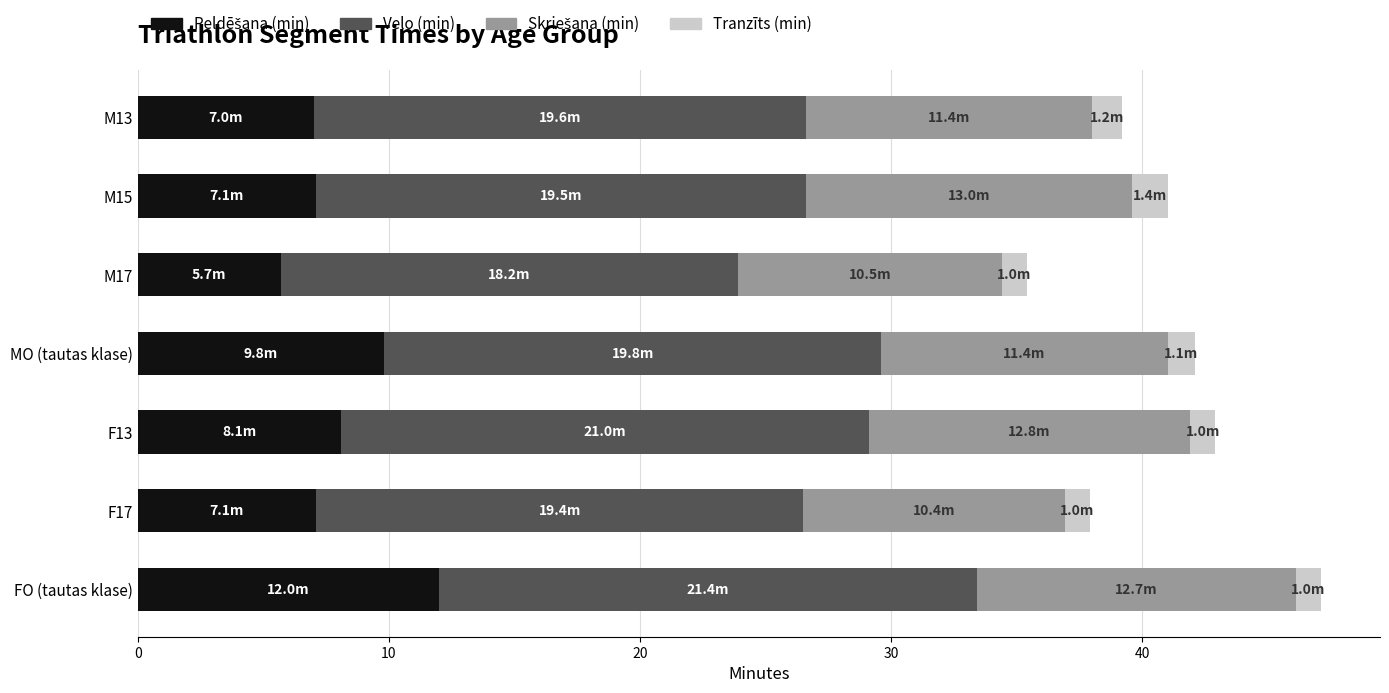

What is the total value across all series at FO (tautas klase)?

47.1